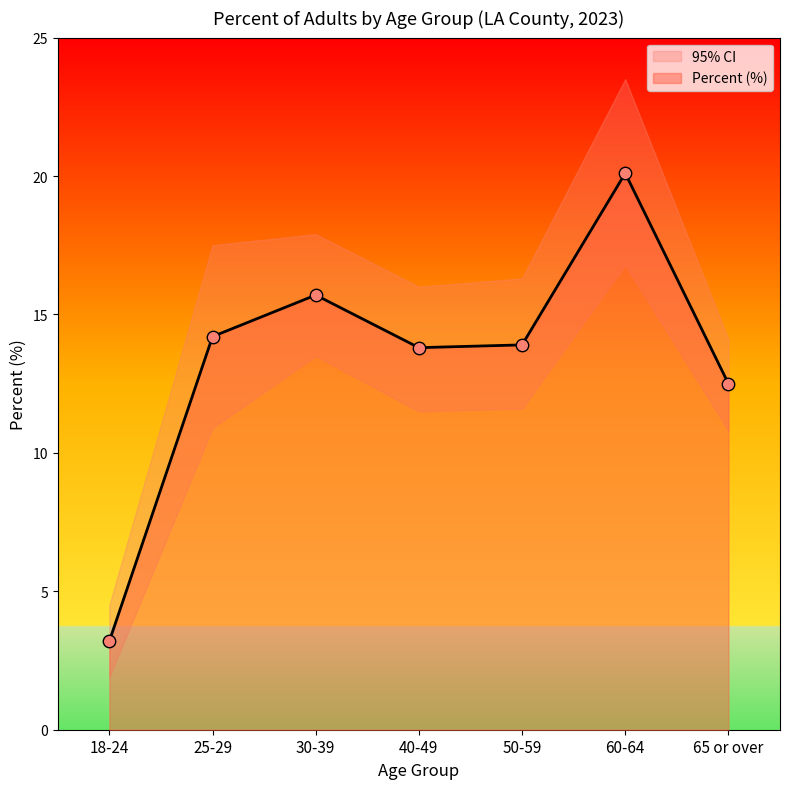

At which category is the sum across all series the highest?

60-64